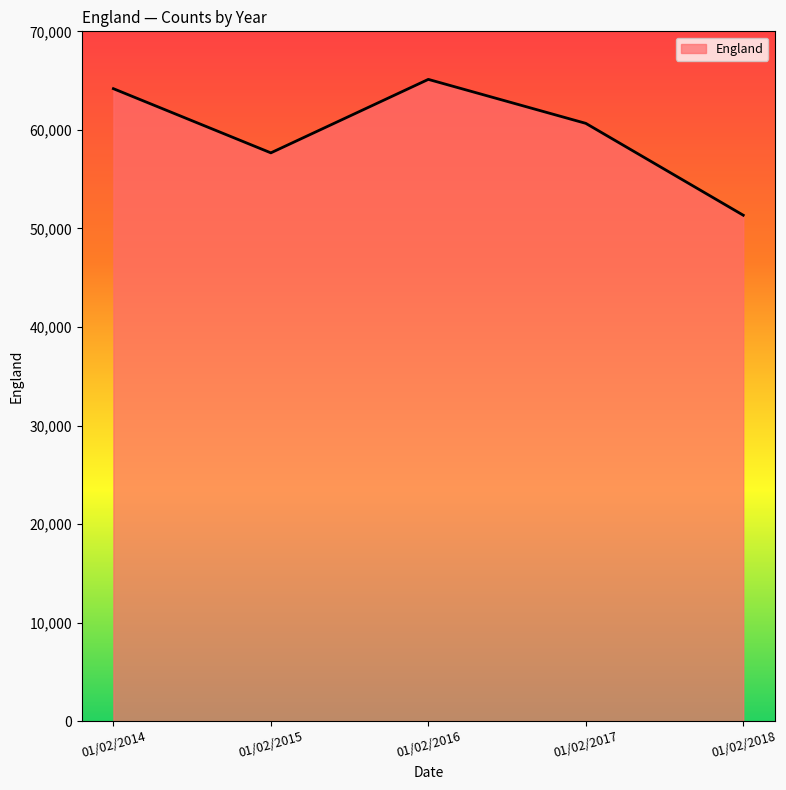

Rank the categories by value from highest to lowest.

01/02/2016, 01/02/2014, 01/02/2017, 01/02/2015, 01/02/2018